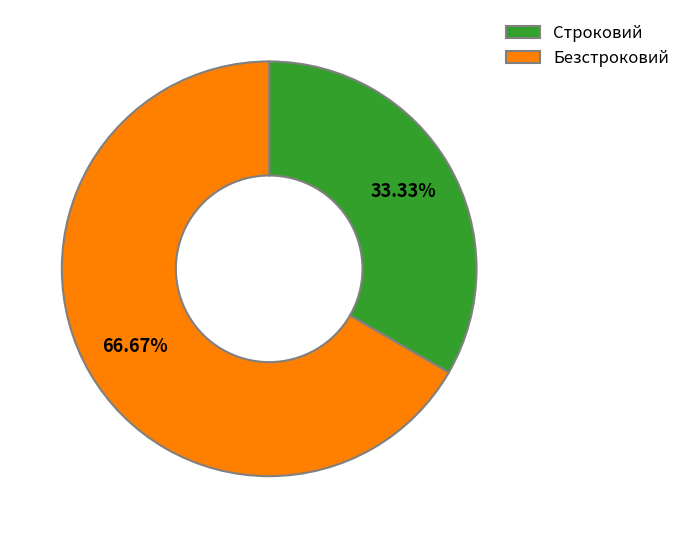

What is the smallest slice in the pie chart?

Строковий